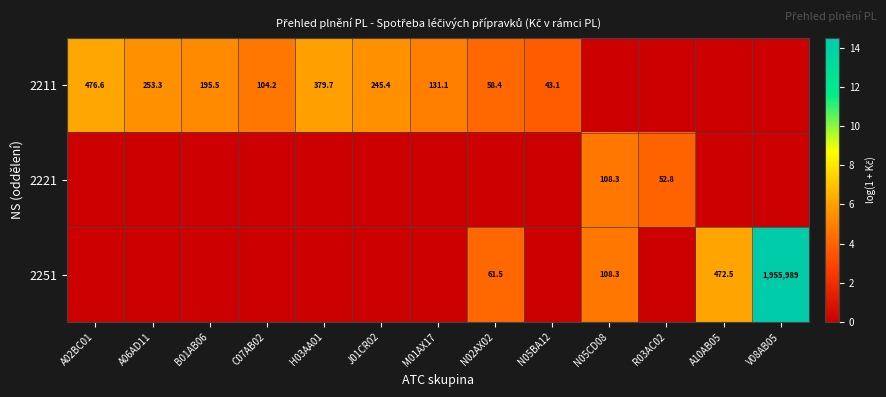

True or false: 2211 has a value of 682.5 at A02BC01.

False